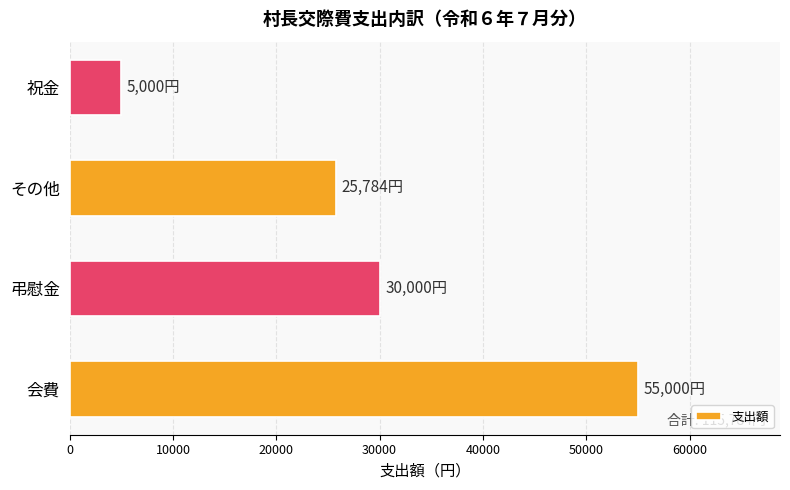

Reading bottom to top, extract all data points from this chart.

会費=55000	弔慰金=30000	その他=25784	祝金=5000